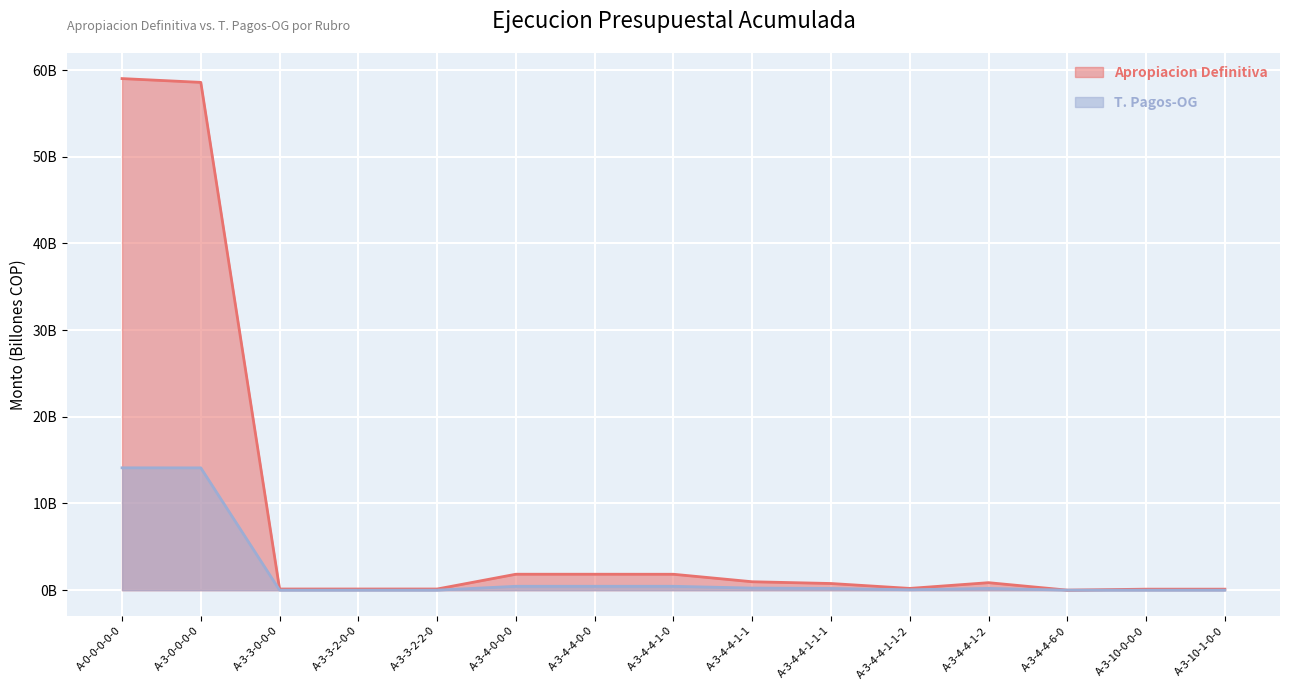

At which category does the chart reach its minimum across all series?

A-3-3-0-0-0